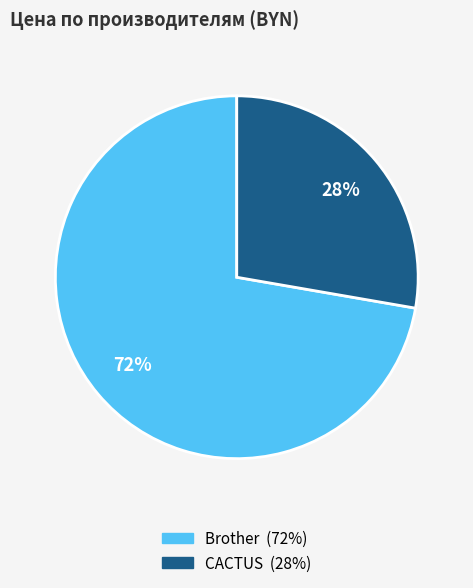

To the nearest percent, what is the average slice percentage?

50%